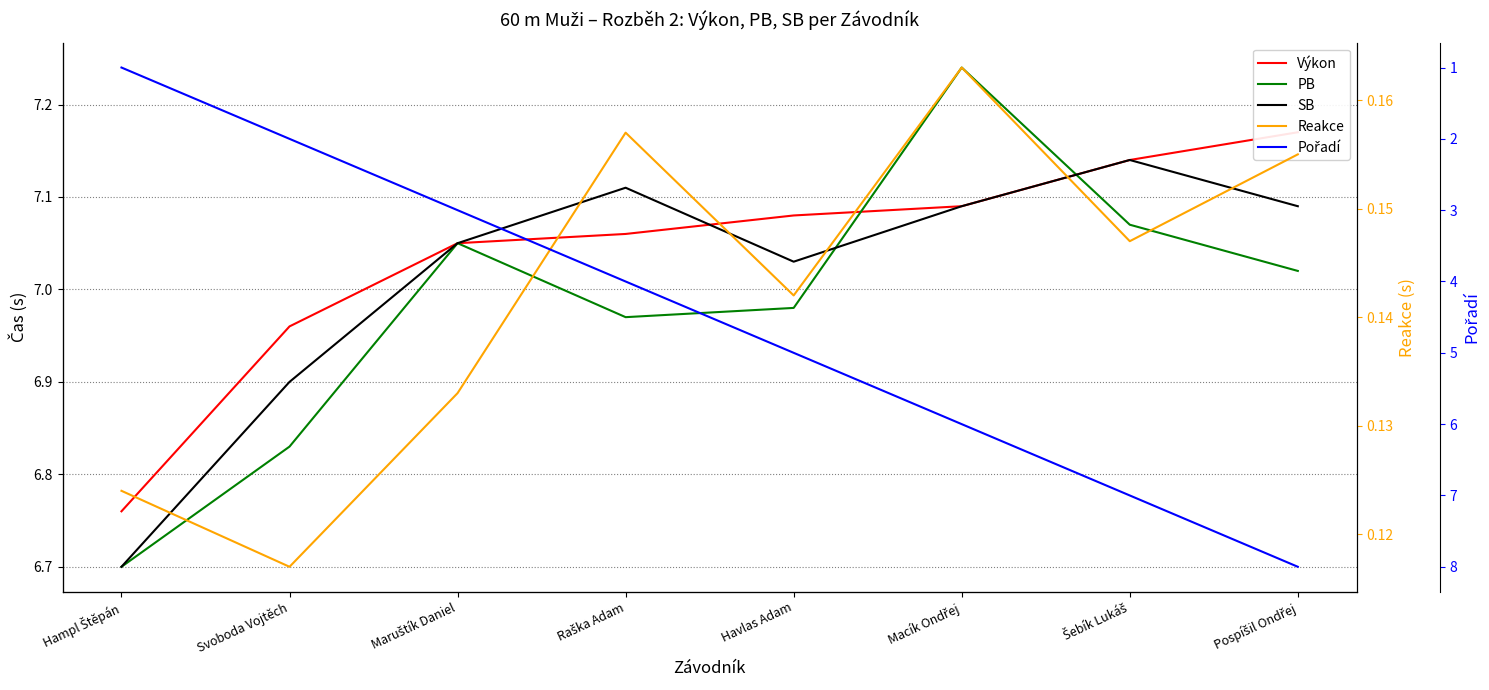

What is the label of the 6th point from the left?

Macík Ondřej